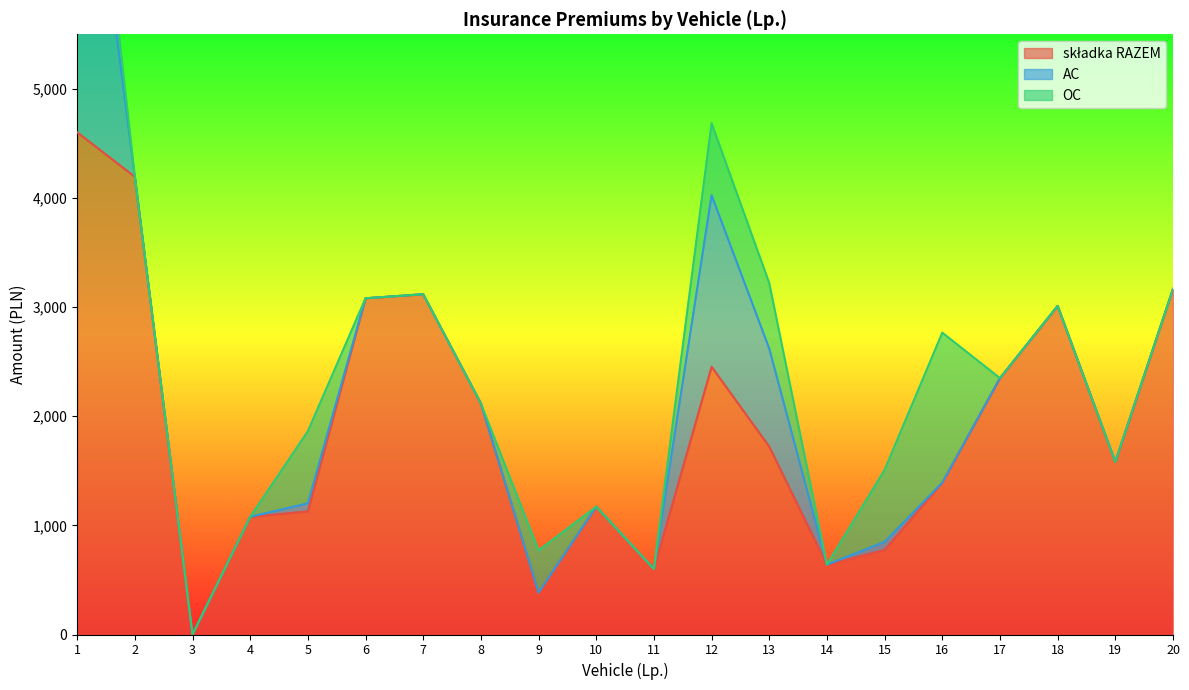

The składka RAZEM series shows 385.0 at 9. True or false?

True